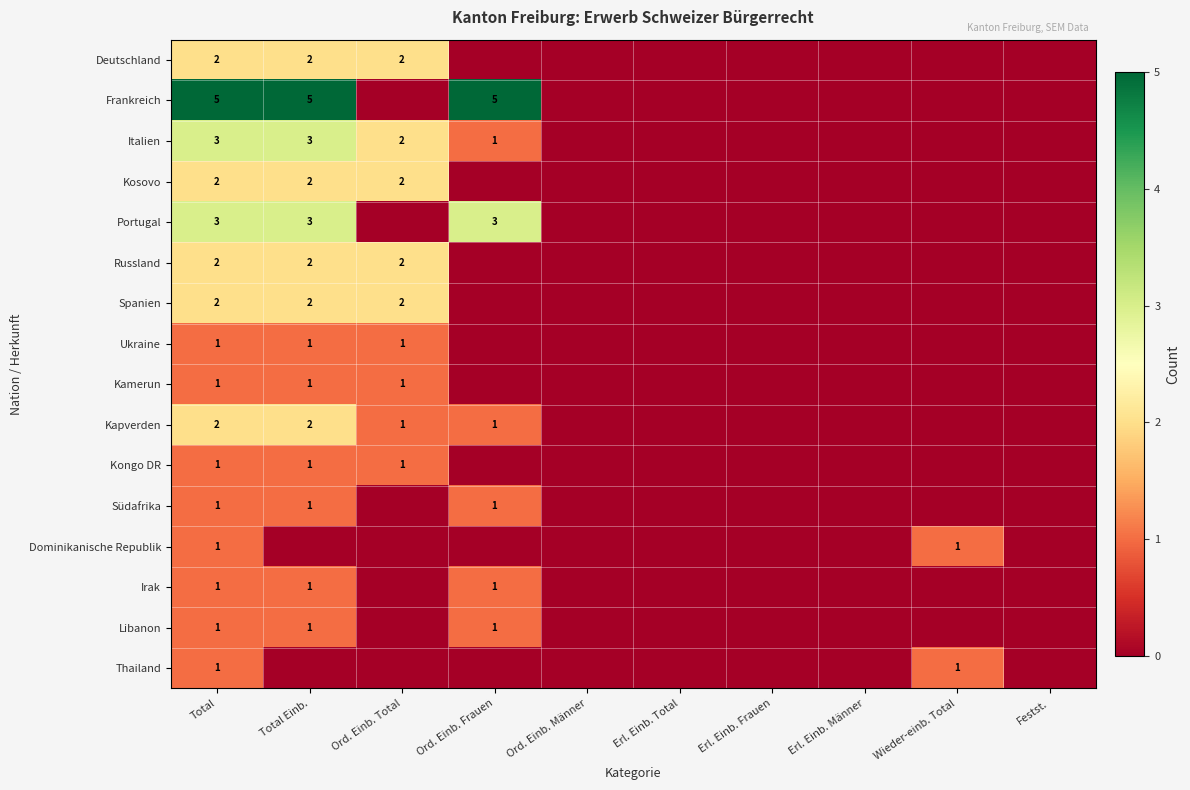

Is it true that Kosovo equals 3 at Ord. Einb. Total?

False